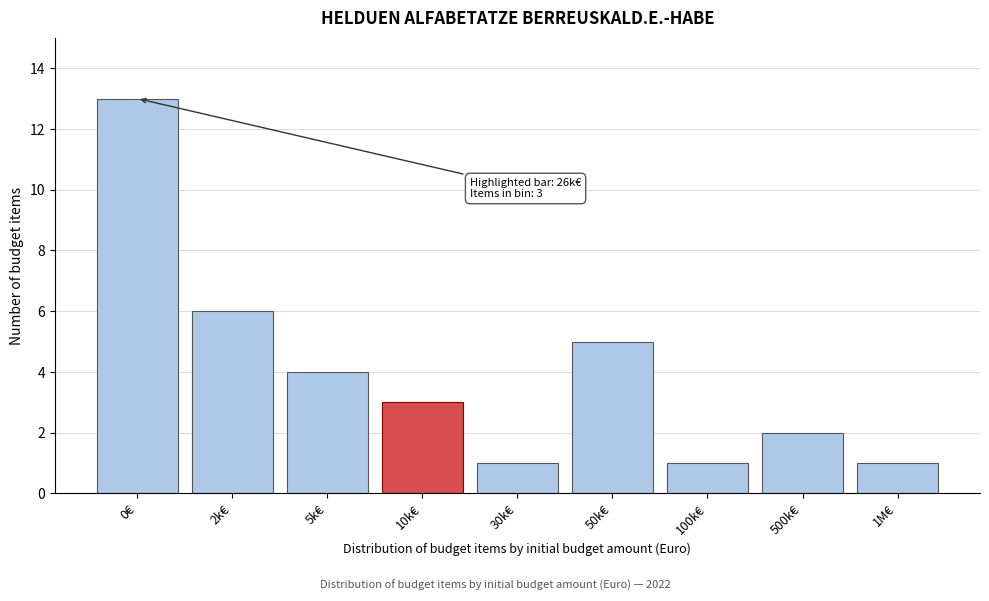

Reading left to right, what are all the values shown in this chart?

0€=13	2k€=6	5k€=4	10k€=3	30k€=1	50k€=5	100k€=1	500k€=2	1M€=1